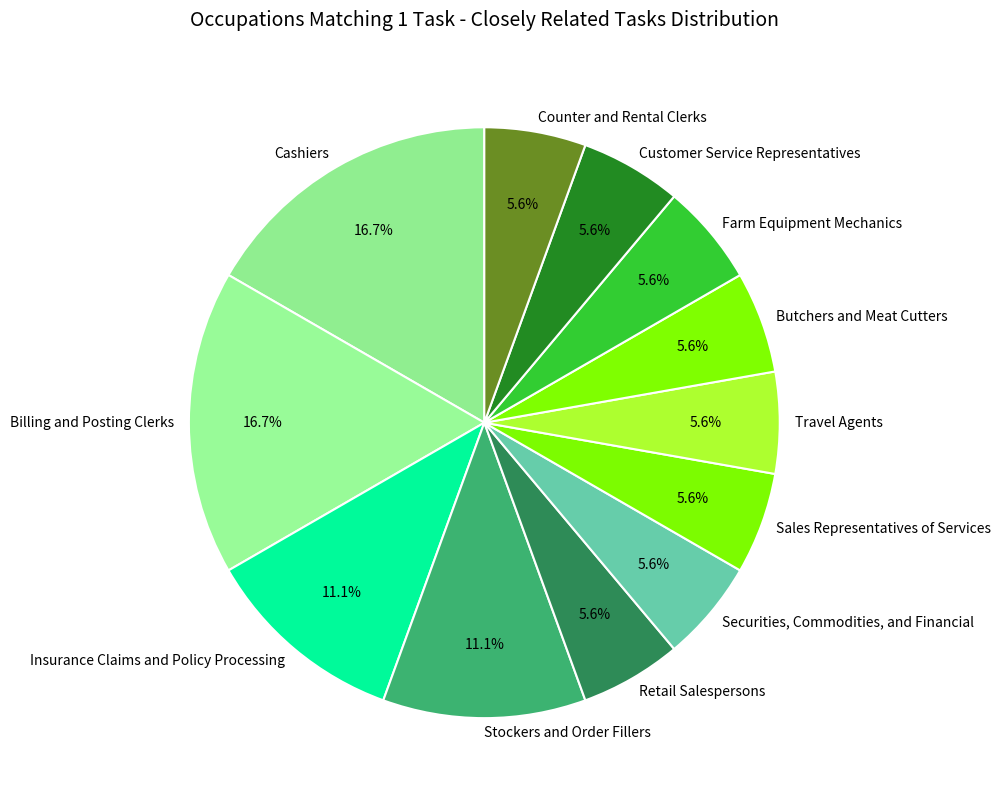

How many slices are in this pie chart?

12